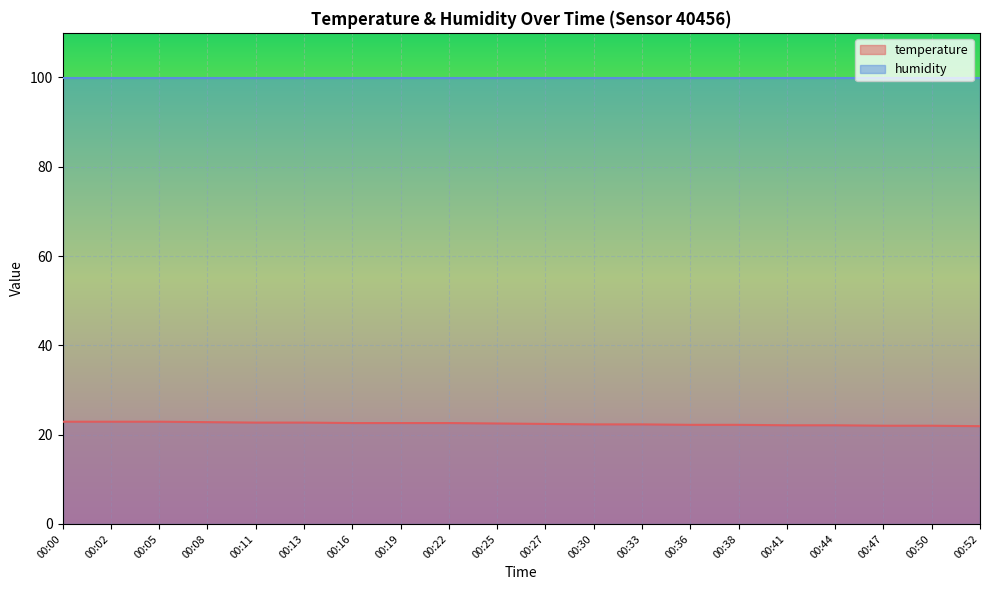

At which label is the value closest to 22?

00:47